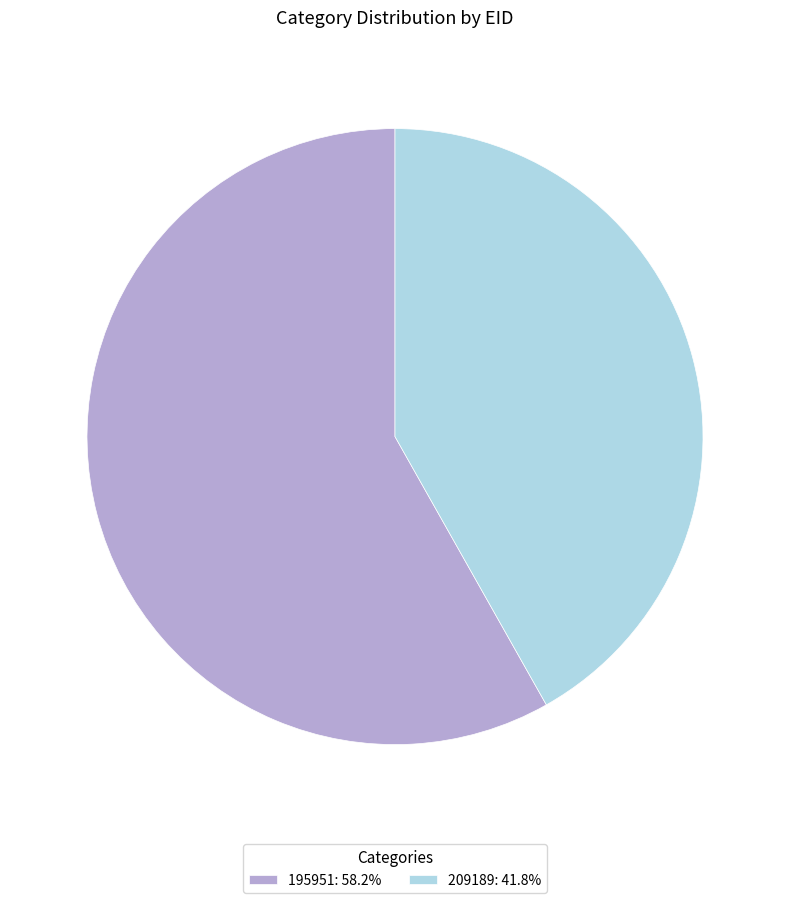

What is the largest slice in the pie chart?

195951